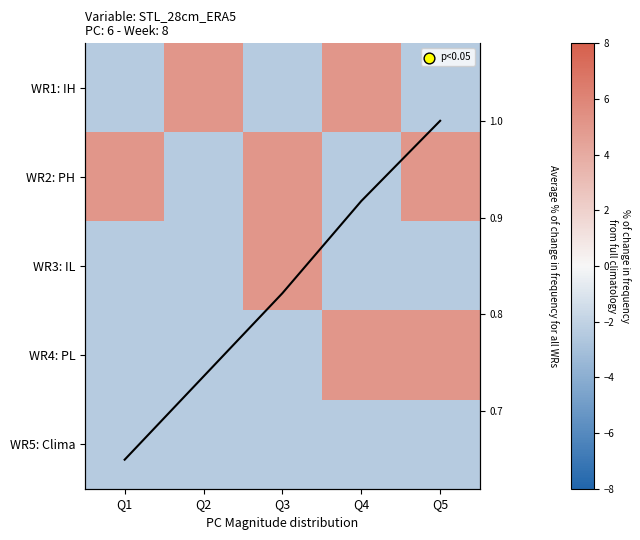

At which label does WR4: PL reach its minimum?

Q1